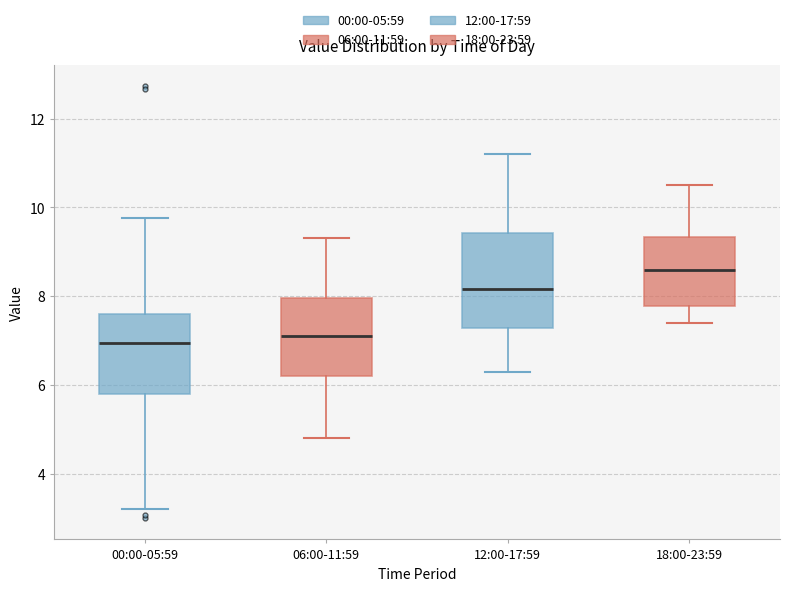

Reading left to right, read every box against the y-axis: the position of its median line, the range the box covers, and the ends of its whiskers. The values are not printed on the chart, so give them approximately, as read against the axis.

00:00-05:59: median 7.0, box 5.8 to 7.6, whiskers 3.2 to 9.8
06:00-11:59: median 7.2, box 6.2 to 8.0, whiskers 4.8 to 9.4
12:00-17:59: median 8.2, box 7.2 to 9.4, whiskers 6.4 to 11.2
18:00-23:59: median 8.6, box 7.8 to 9.4, whiskers 7.4 to 10.6